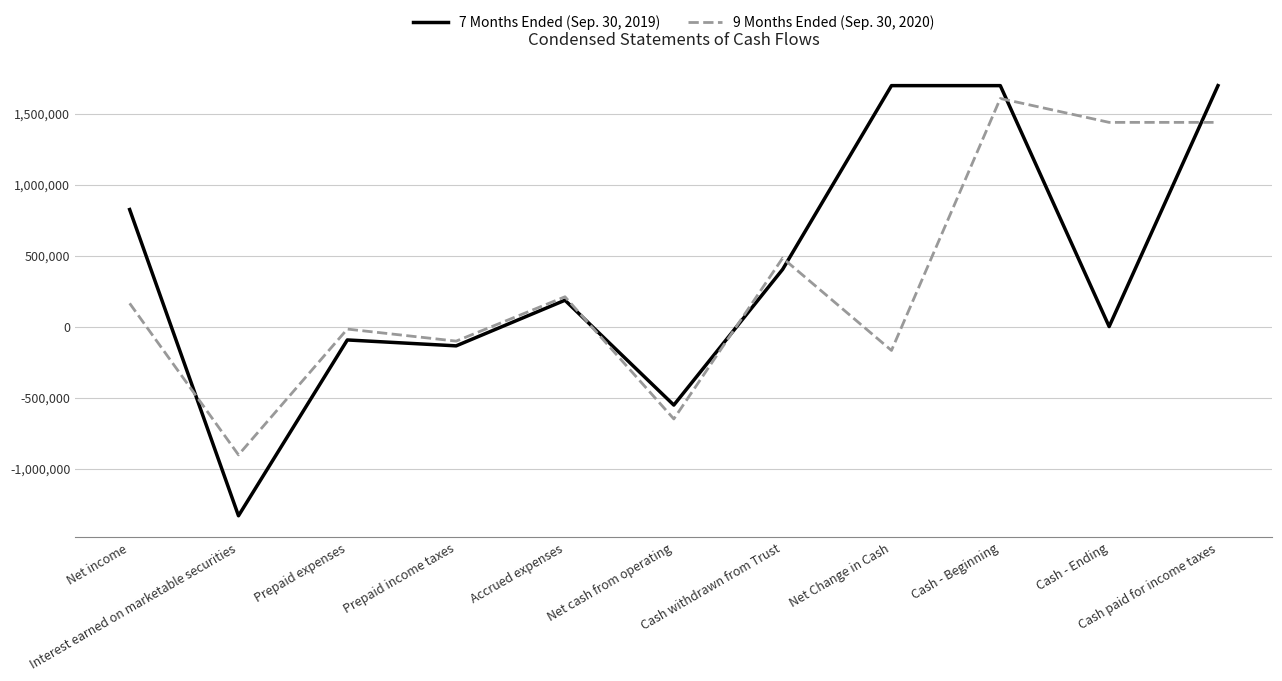

Is the value of 9 Months Ended (Sep. 30, 2020) at Prepaid expenses greater than the value of 7 Months Ended (Sep. 30, 2019) at Net cash from operating?

Yes